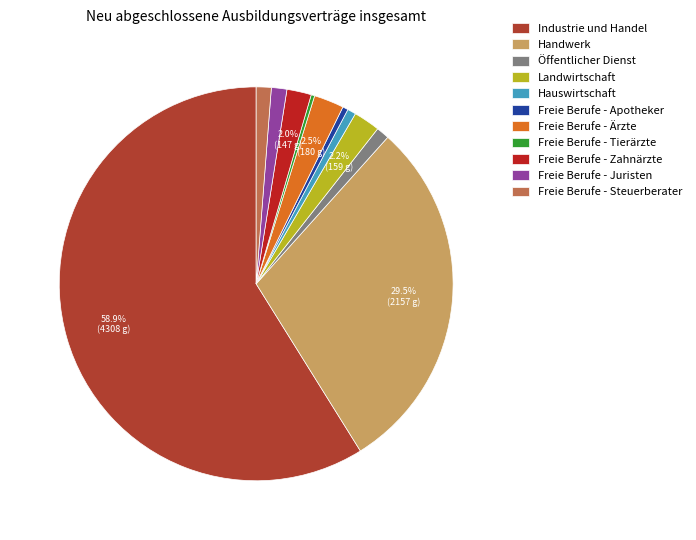

Between Landwirtschaft and Industrie und Handel, which is larger?

Industrie und Handel